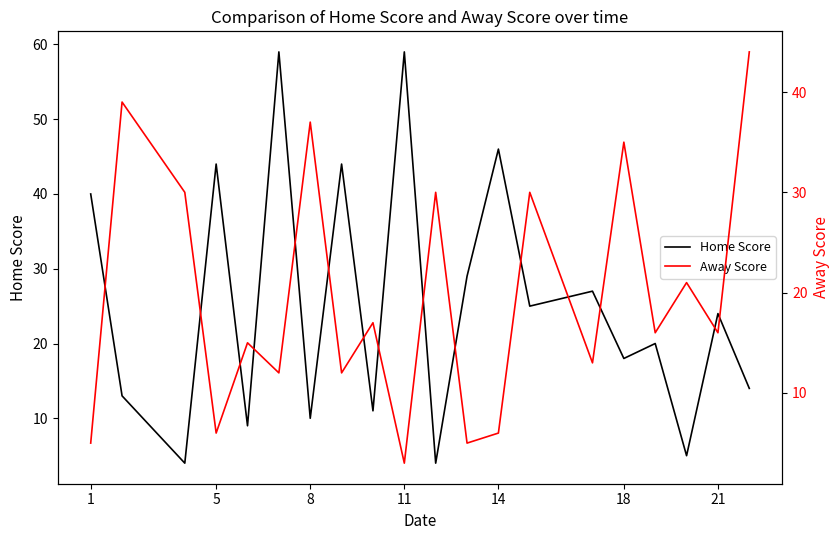

Reading left to right, extract all data points from this chart.

Home Score: 40	13	4	44	9	59	10	44	11	59	4	29	46	25	27	18	20	5	24	14
Away Score: 5	39	30	6	15	12	37	12	17	3	30	5	6	30	13	35	16	21	16	44